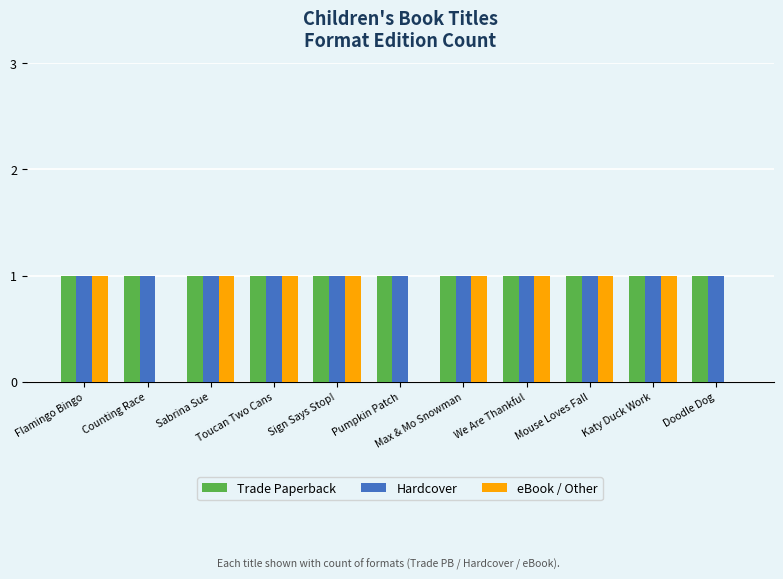

What is the total value across all series at Sign Says Stop!?

3